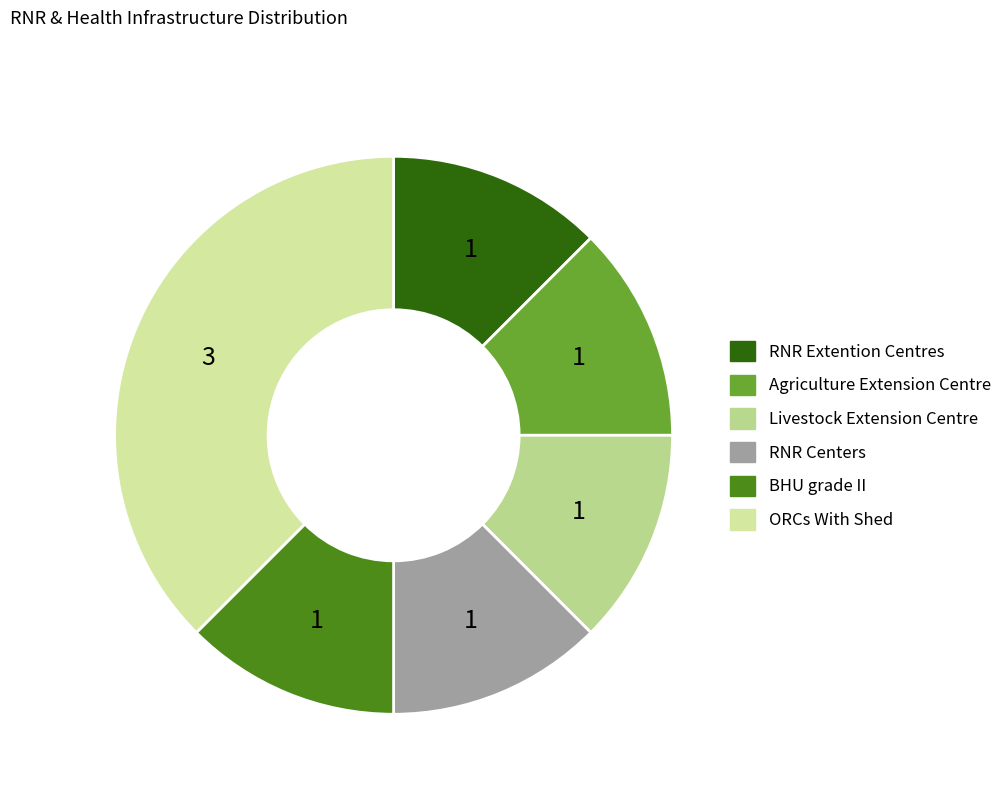

Between RNR Centers and ORCs With Shed, which is larger?

ORCs With Shed